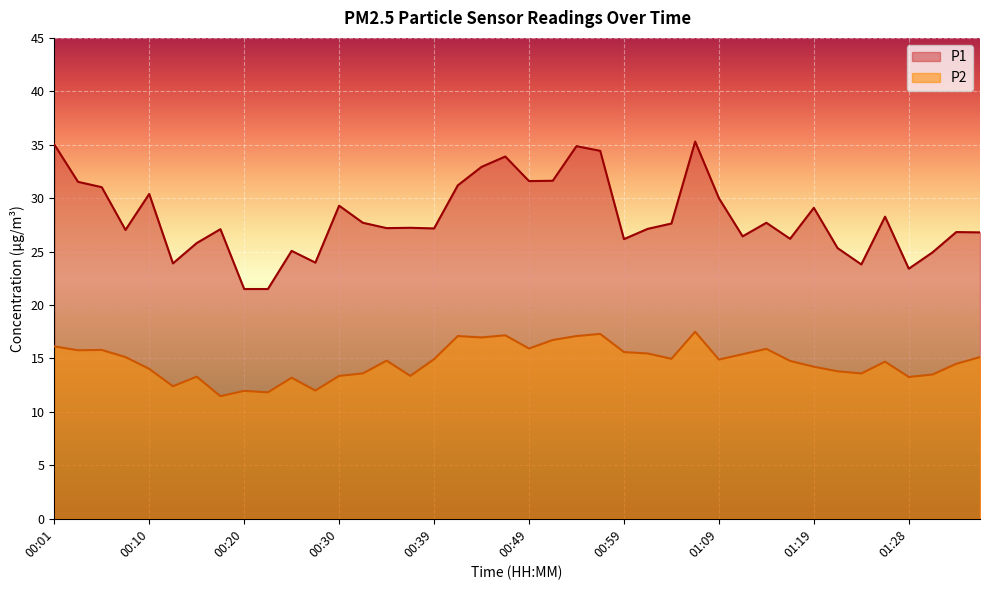

At how many categories does at least one series exceed 14?

40